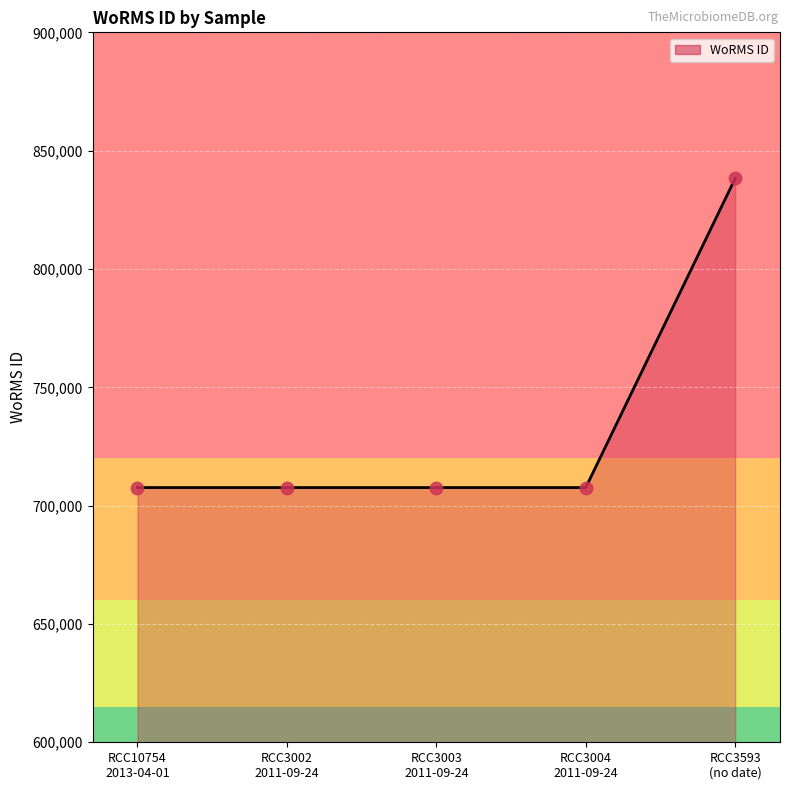

What is the ratio of the value at RCC3593
(no date) to the value at RCC10754
2013-04-01?

1.2